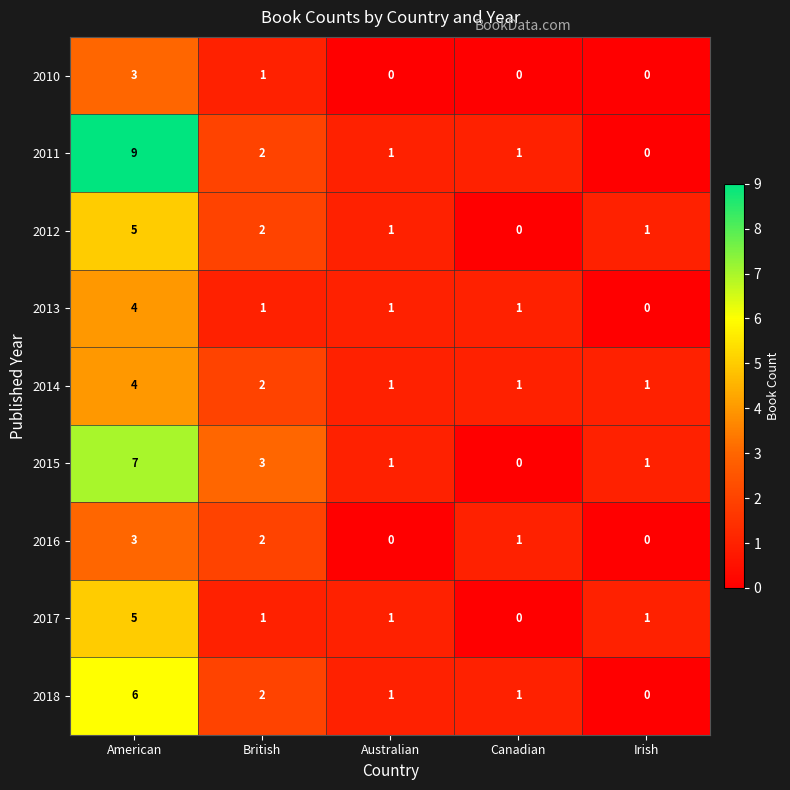

How many 2012 values are between 1 and 2?

3